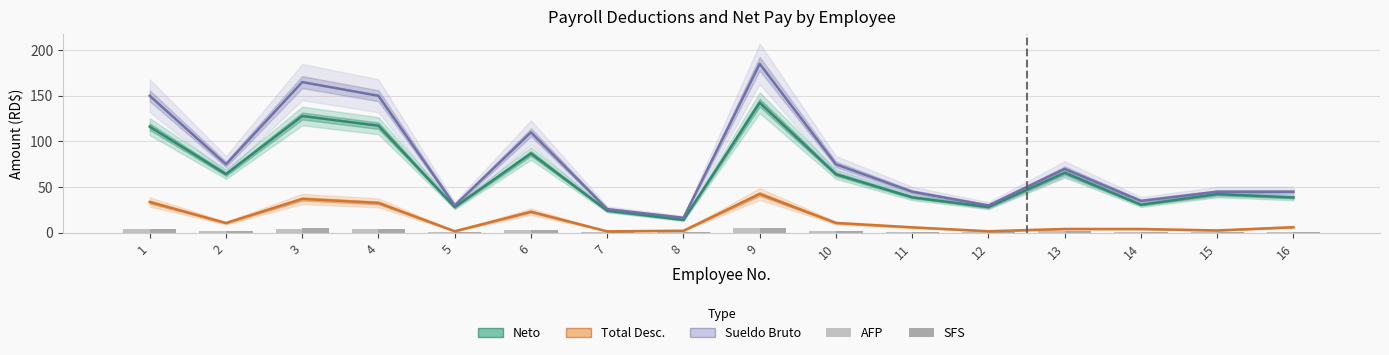

List the series in order of their peak value, highest first.

Sueldo Bruto (RD$ k), Neto (RD$ k), Total Desc. (RD$ k), AFP (RD$ k), SFS (RD$ k)